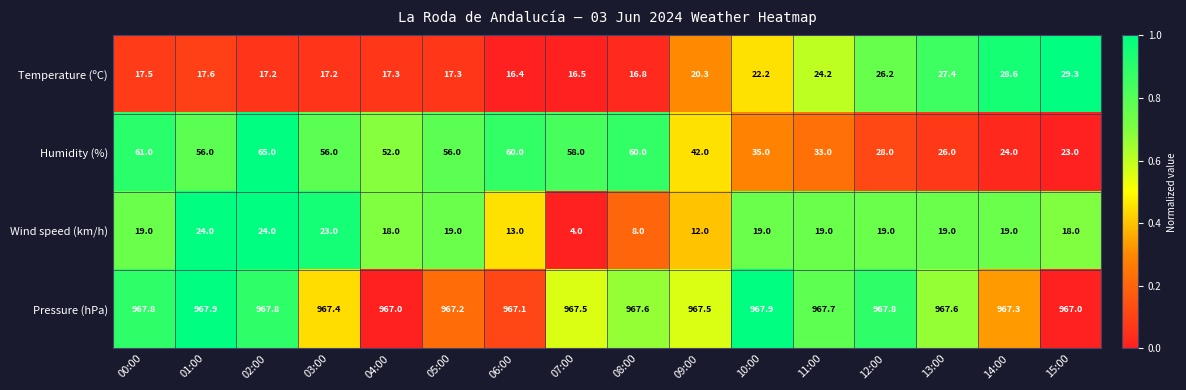

The value of Wind speed (km/h) at 11:00 is 25.1. True or false?

False